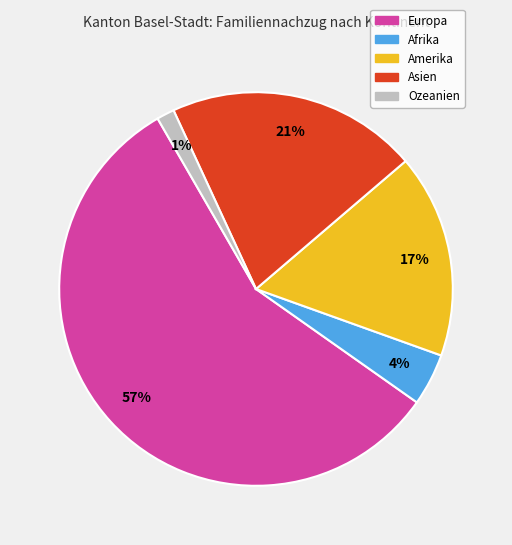

Combined, do Ozeanien and Europa account for over 50%?

Yes